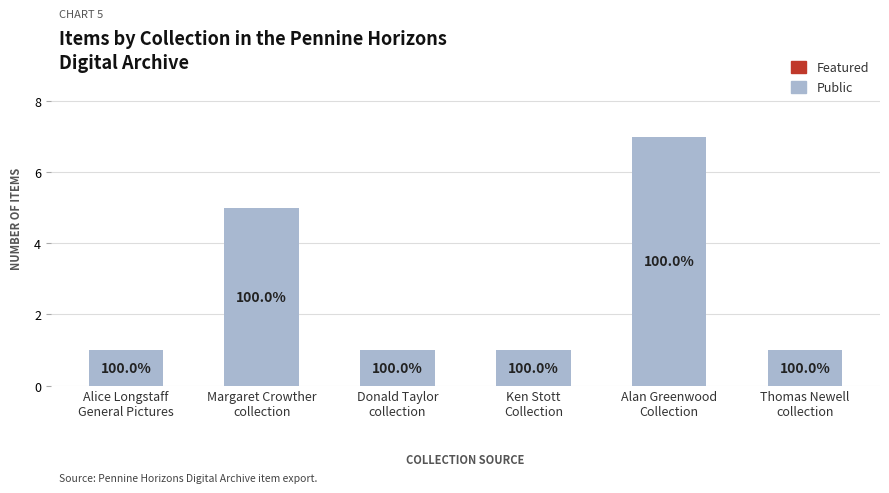

Which has a higher value, Alan Greenwood
Collection or Thomas Newell
collection?

Alan Greenwood
Collection